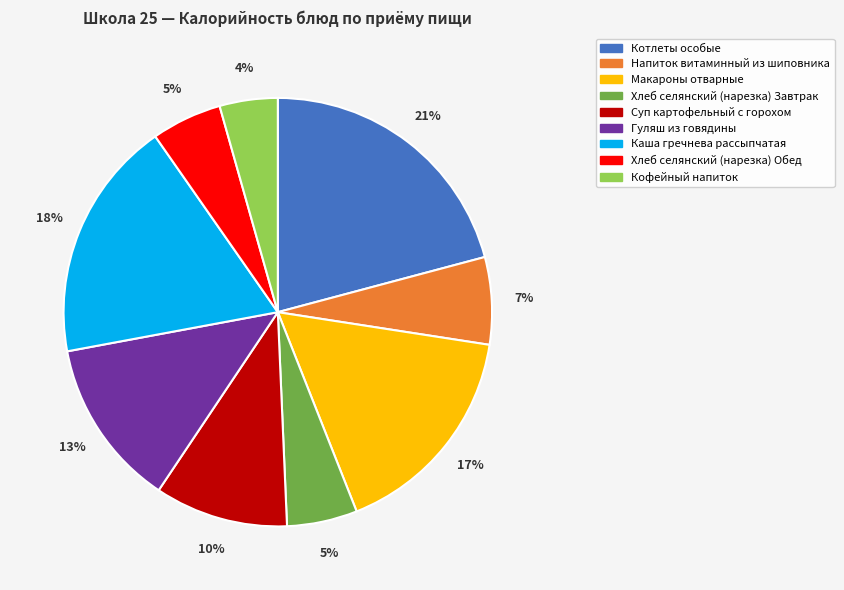

To the nearest percent, what is the average slice percentage?

11%